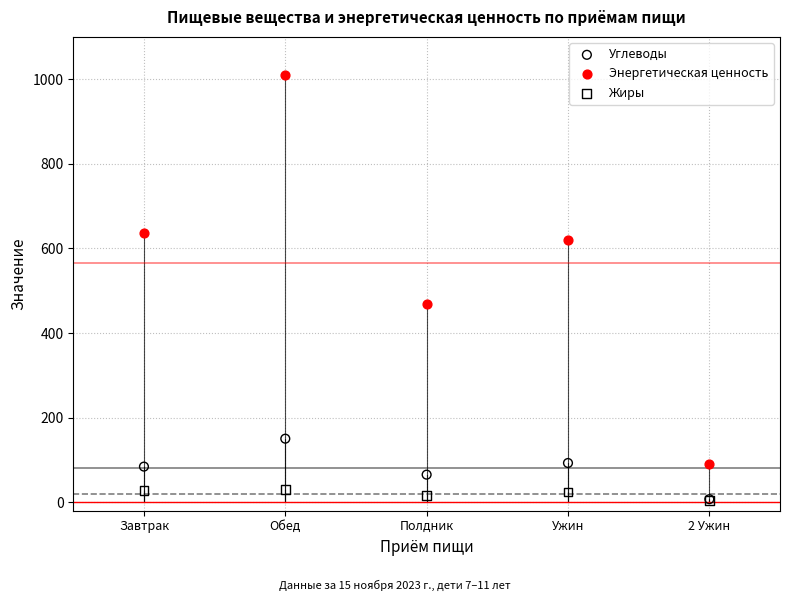

Across all series, what Y value is closest to 507?

468.8